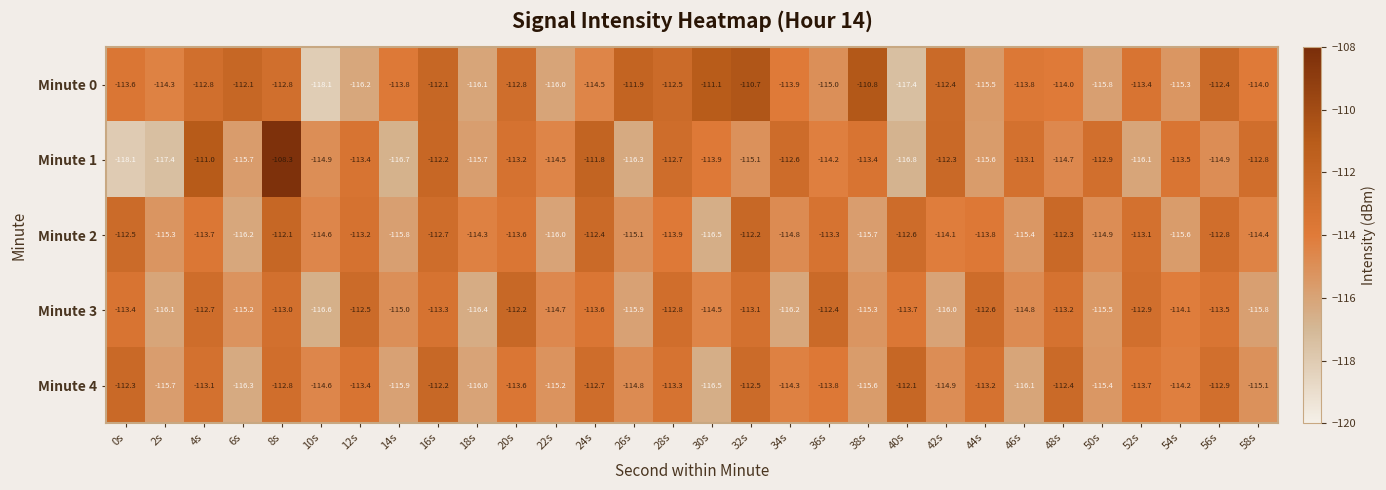

At how many categories does at least one series exceed -109?

1